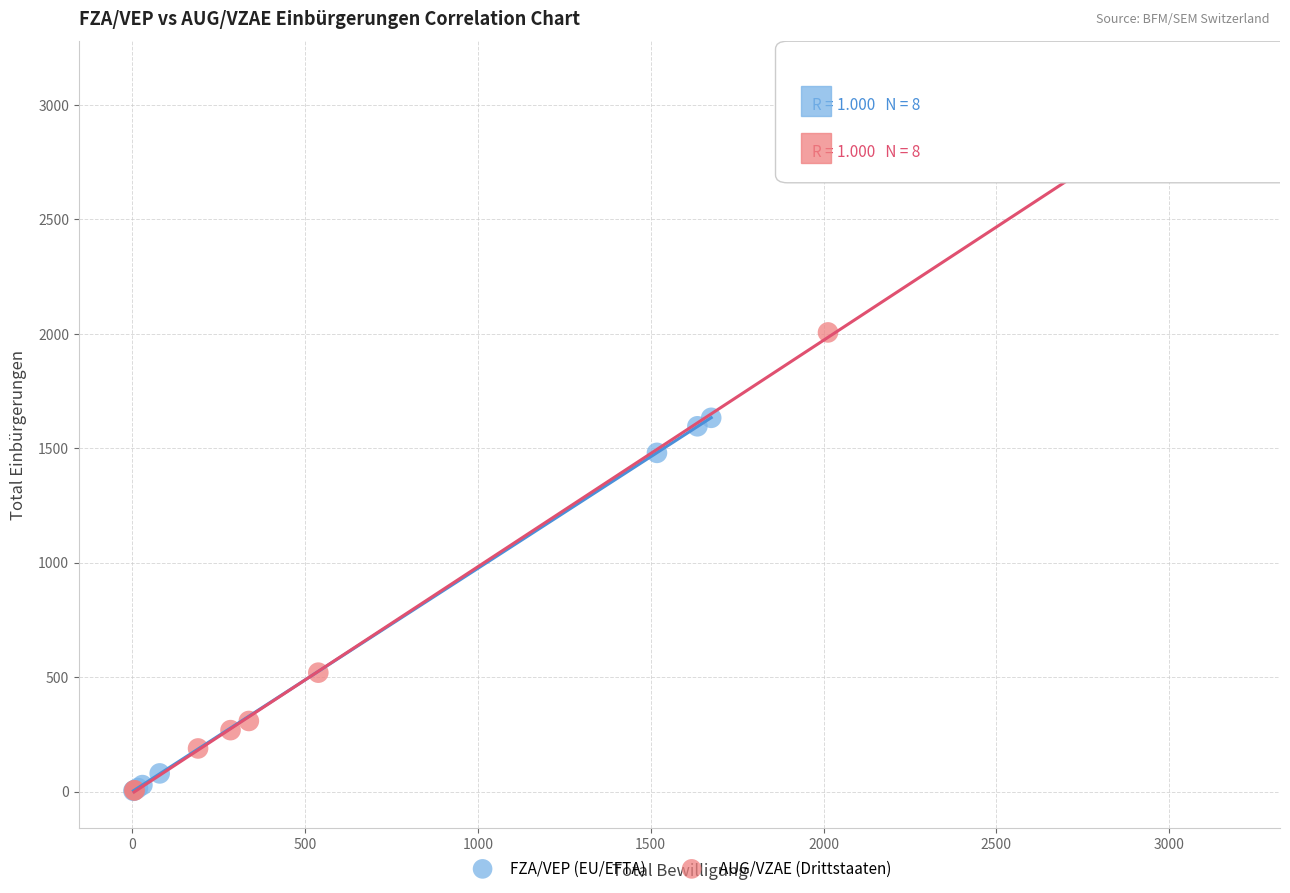

Which series reaches the maximum Y coordinate?

AUG/VZAE (Drittstaaten)